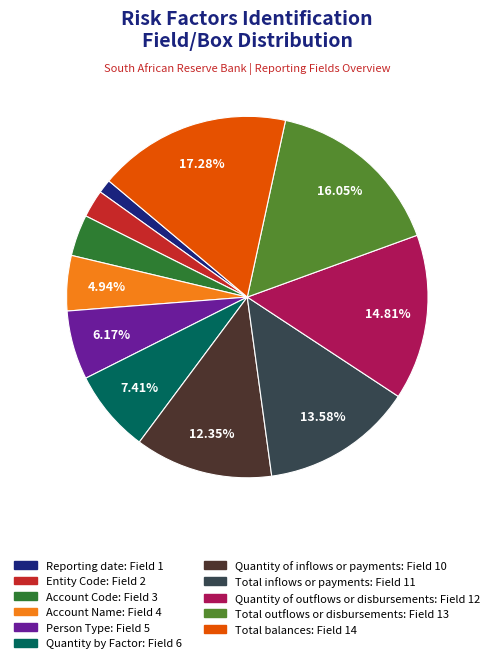

Count the number of slices in the pie.

11